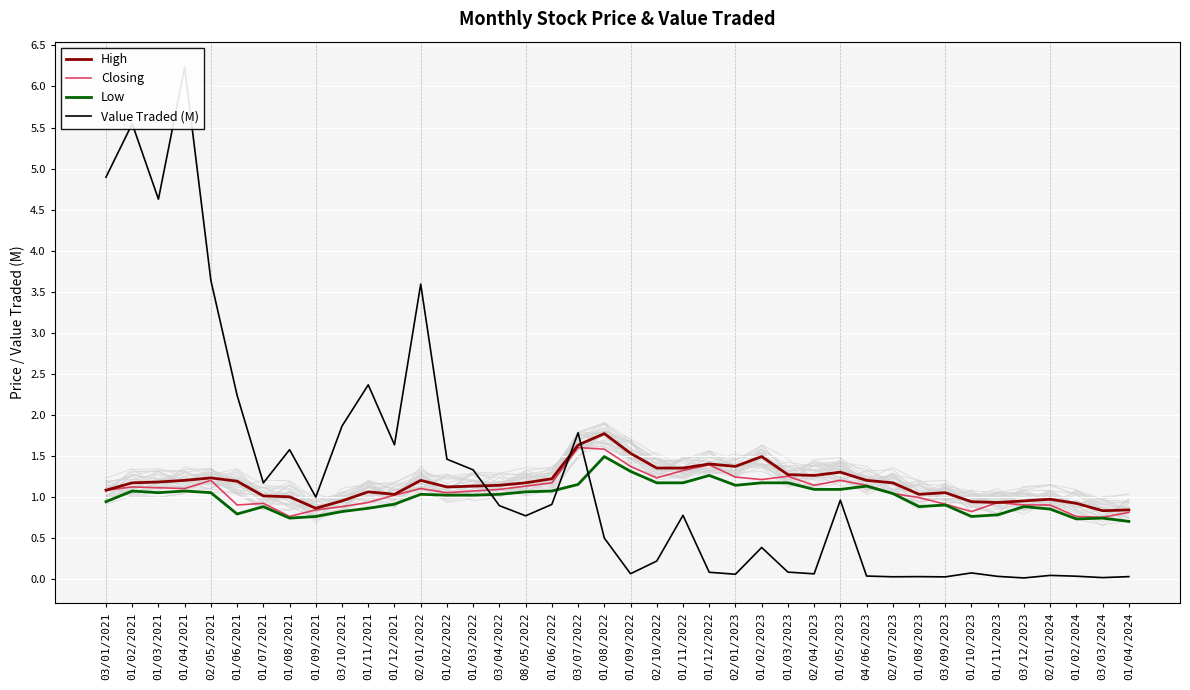

At which category does Low reach its first local valley?

01/03/2021